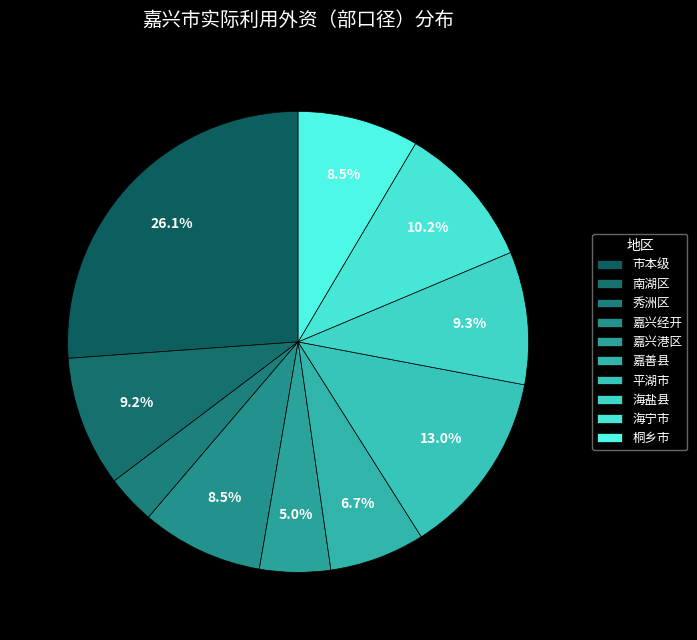

Count the number of slices in the pie.

10